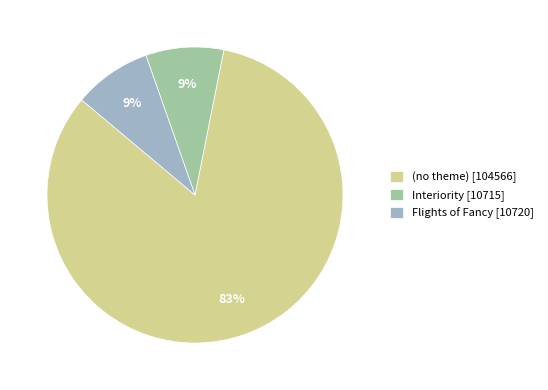

To the nearest percent, what is the average slice percentage?

33%